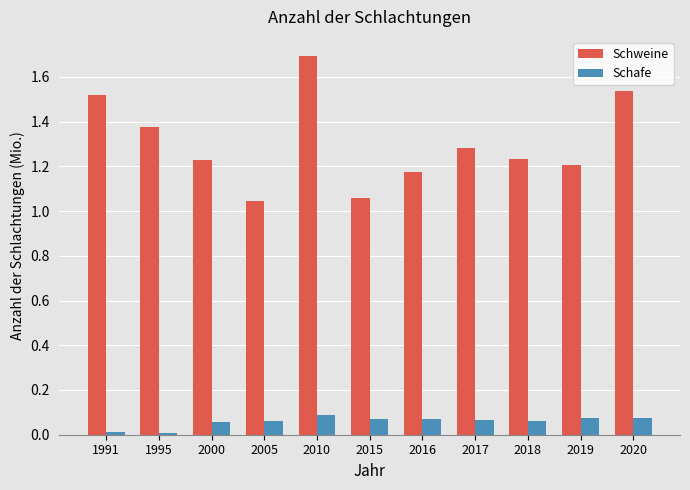

What is the sum of the Schweine values at 2000 and 2005?

2.3